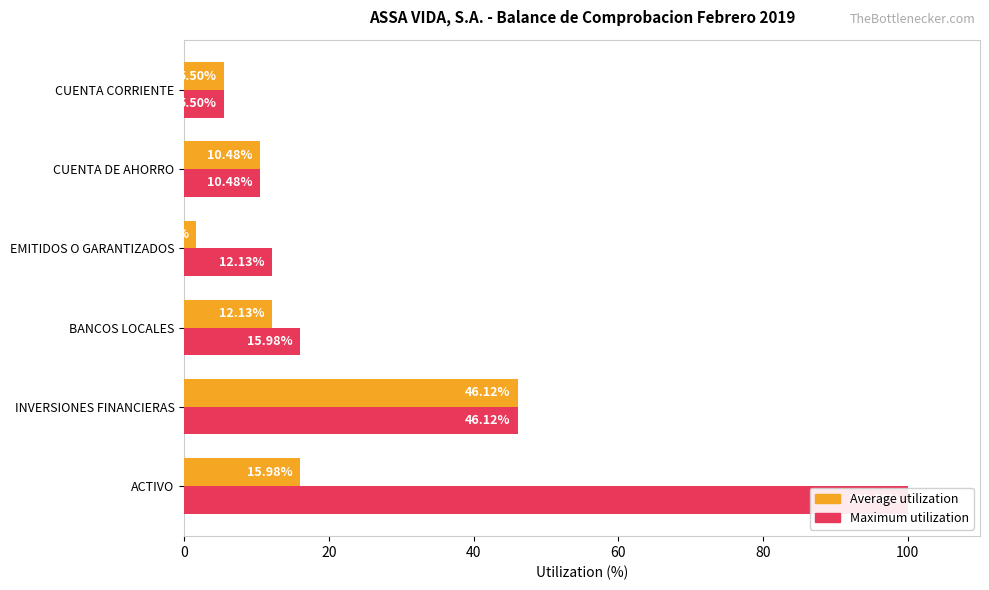

Rank the series at EMITIDOS O GARANTIZADOS from lowest to highest value.

Average utilization, Maximum utilization